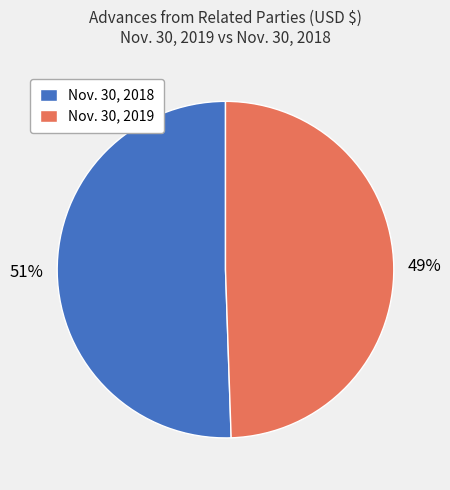

What is the ratio of the value at Nov. 30, 2018 to the value at Nov. 30, 2019?

1.0